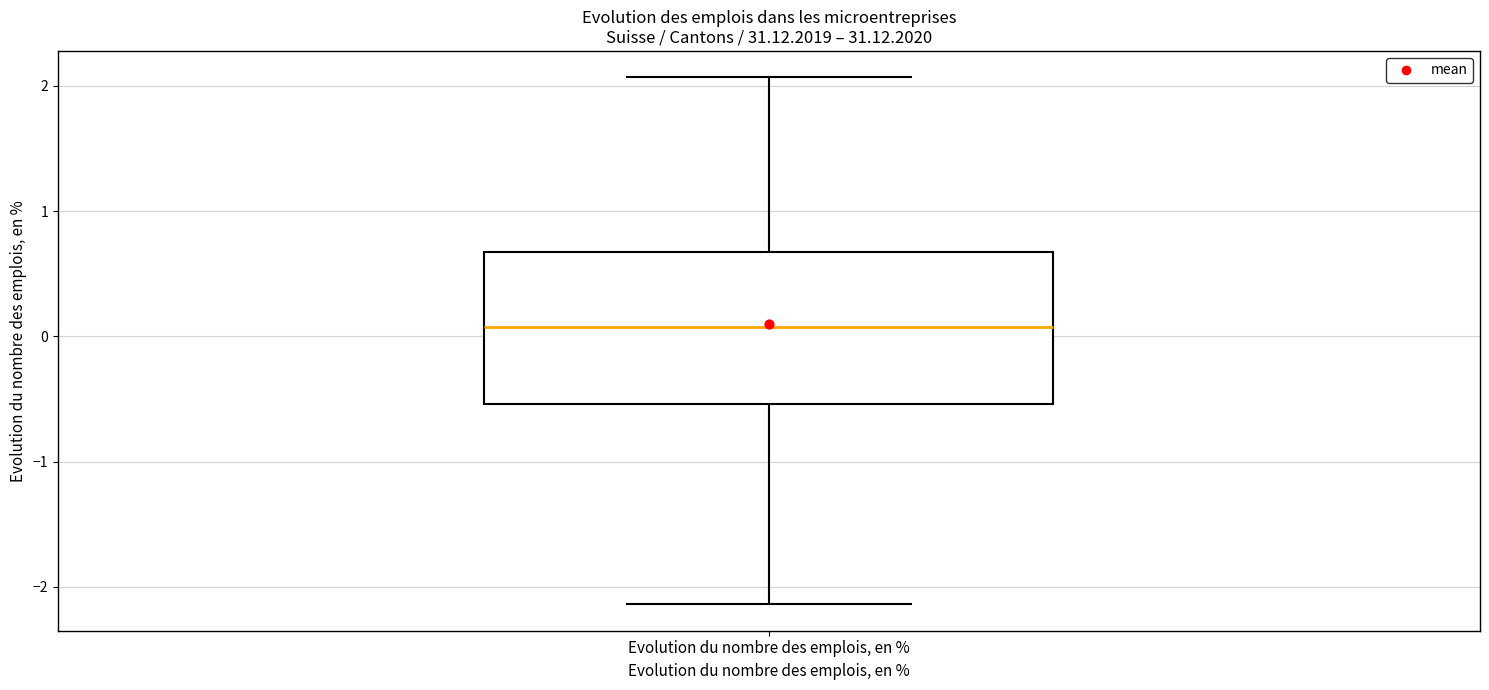

Transcribe this box plot: give where the median line is, the range the box spans, and where the two whiskers end, as read against the y-axis. The values are not printed on the chart, so give them approximately, as read against the axis.

median 0.1, box -0.5 to 0.7, whiskers -2.1 to 2.1